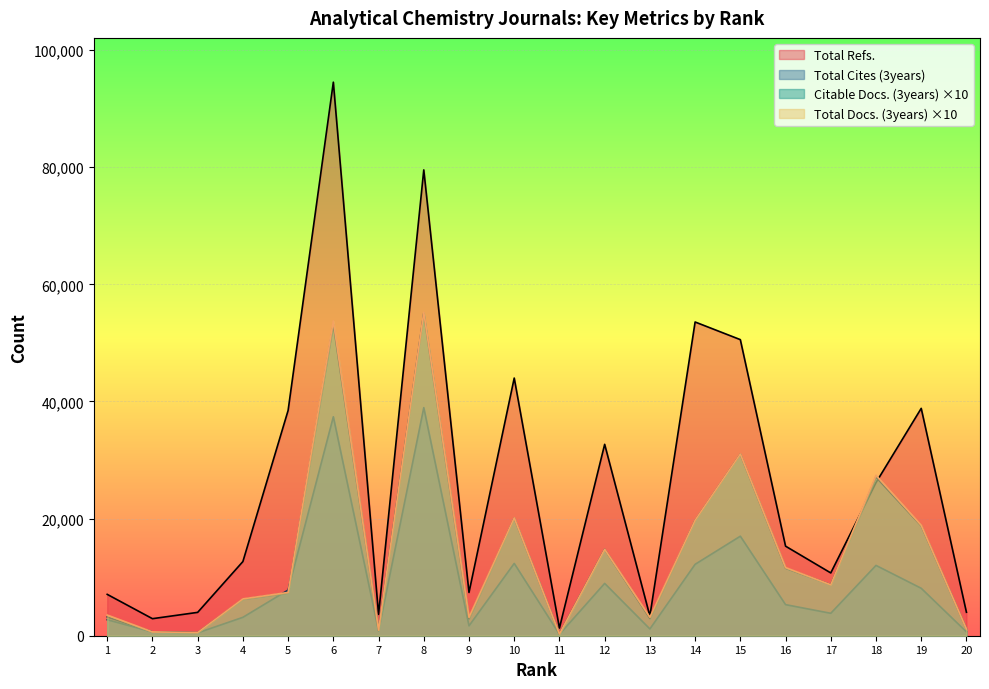

Is the value of Total Cites (3years) at 5 greater than the value of Citable Docs. (3years) at 4?

Yes